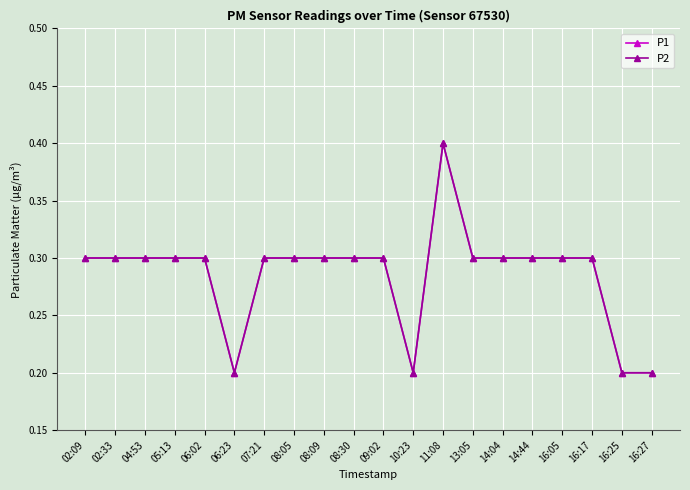

At 16:05, list the series in order from smallest to largest.

P1, P2